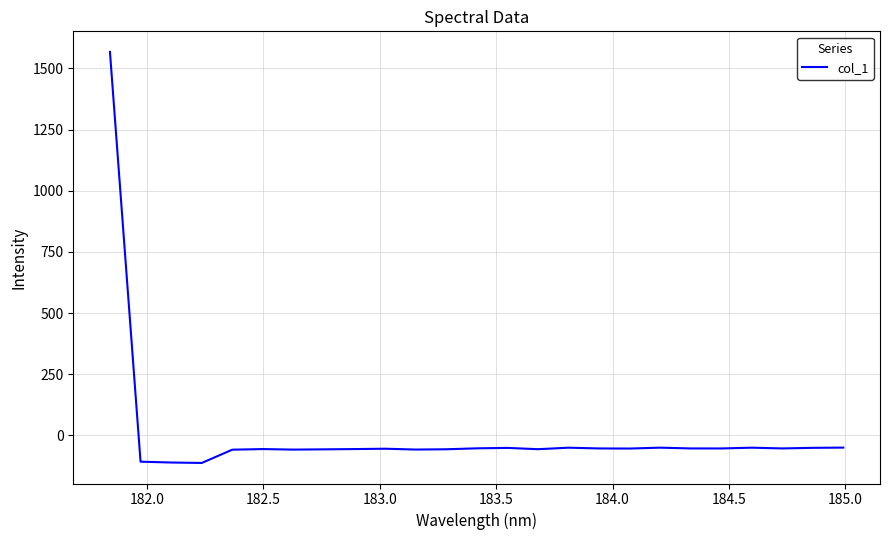

What is the minimum value shown in the chart?

-112.4